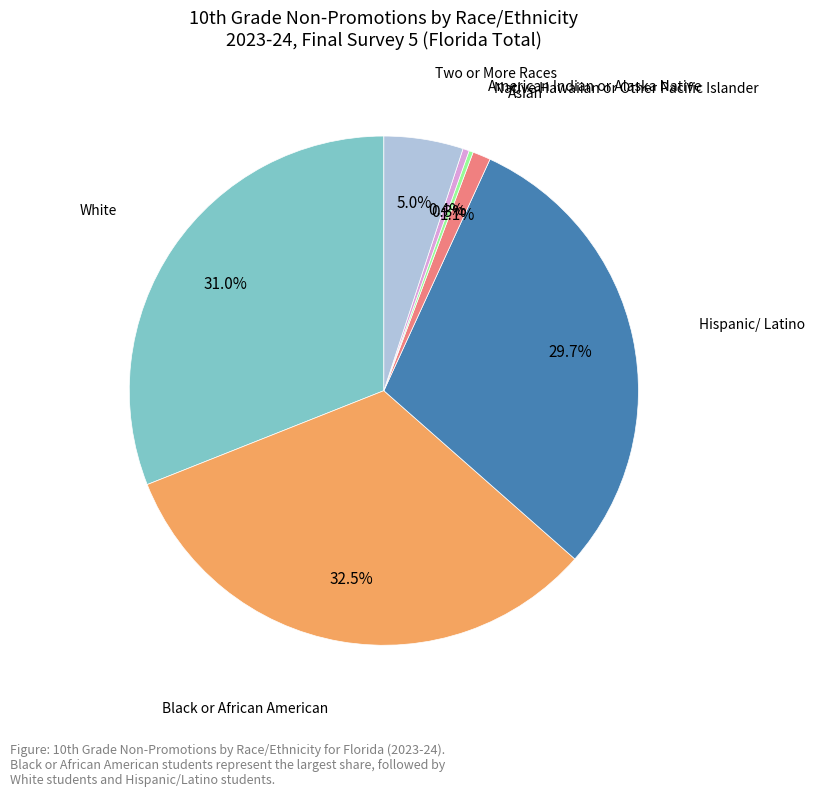

Is there a majority slice in this chart?

No